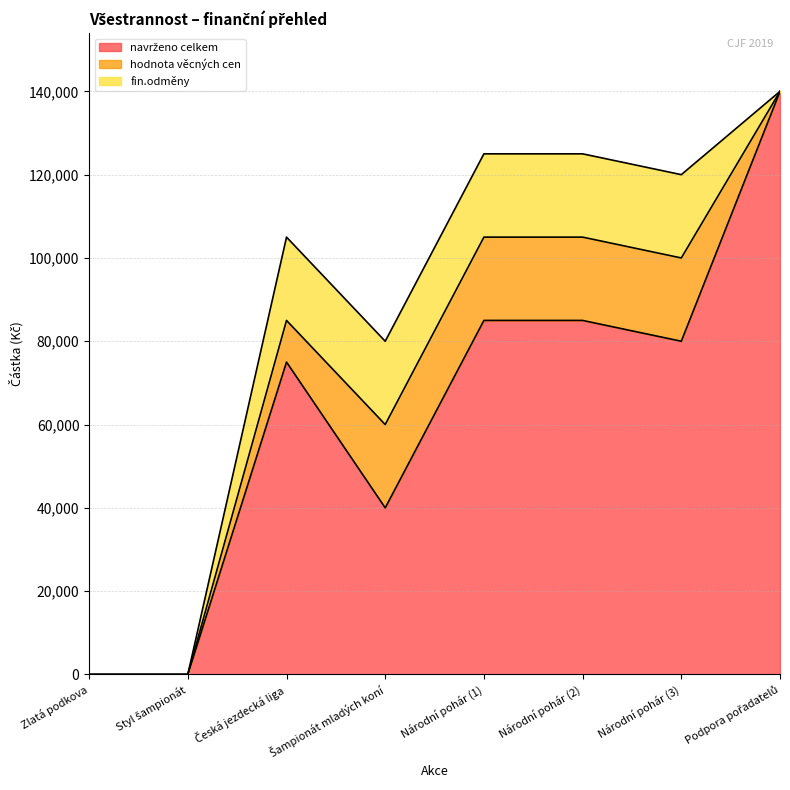

Does the chart display data point markers on the line(s)?

No